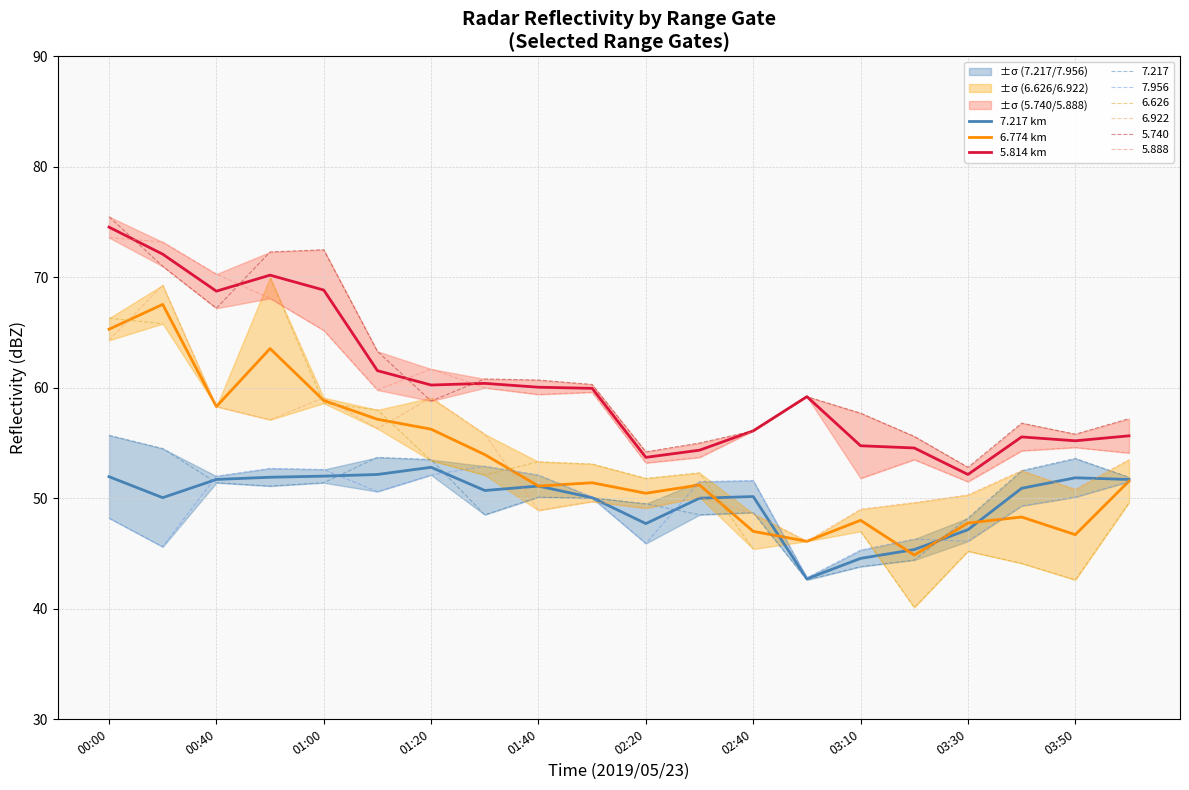

Where is the first local minimum for 6.774 km?

00:40